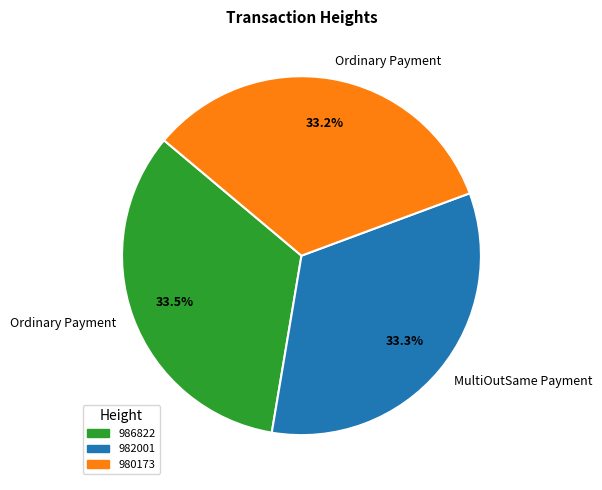

Does 986822 represent more than half of the total?

No